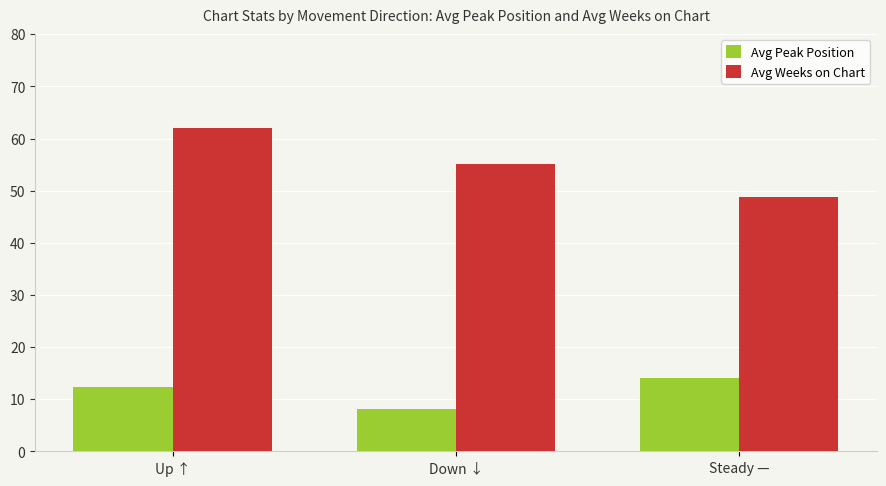

The Avg Peak Position series shows 4.0 at Up ↑. True or false?

False